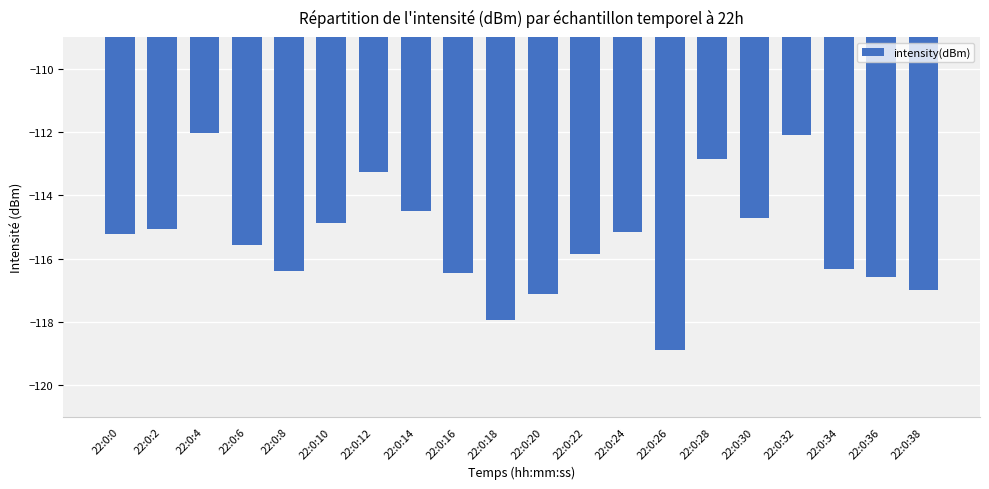

What is the average value?

-115.4